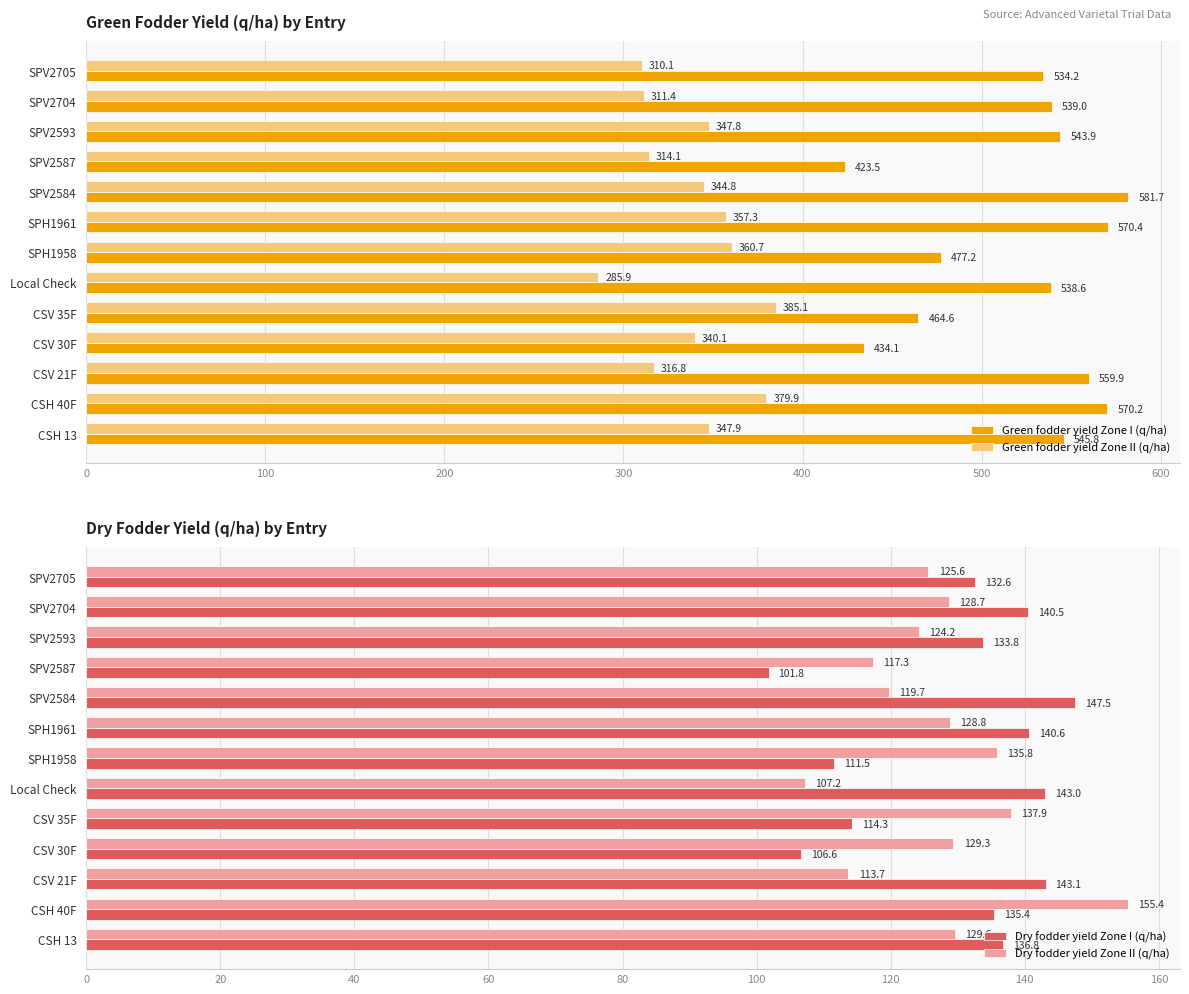

What is the value of the Green fodder yield Zone II (q/ha) bar at the 2nd from the left?

379.9